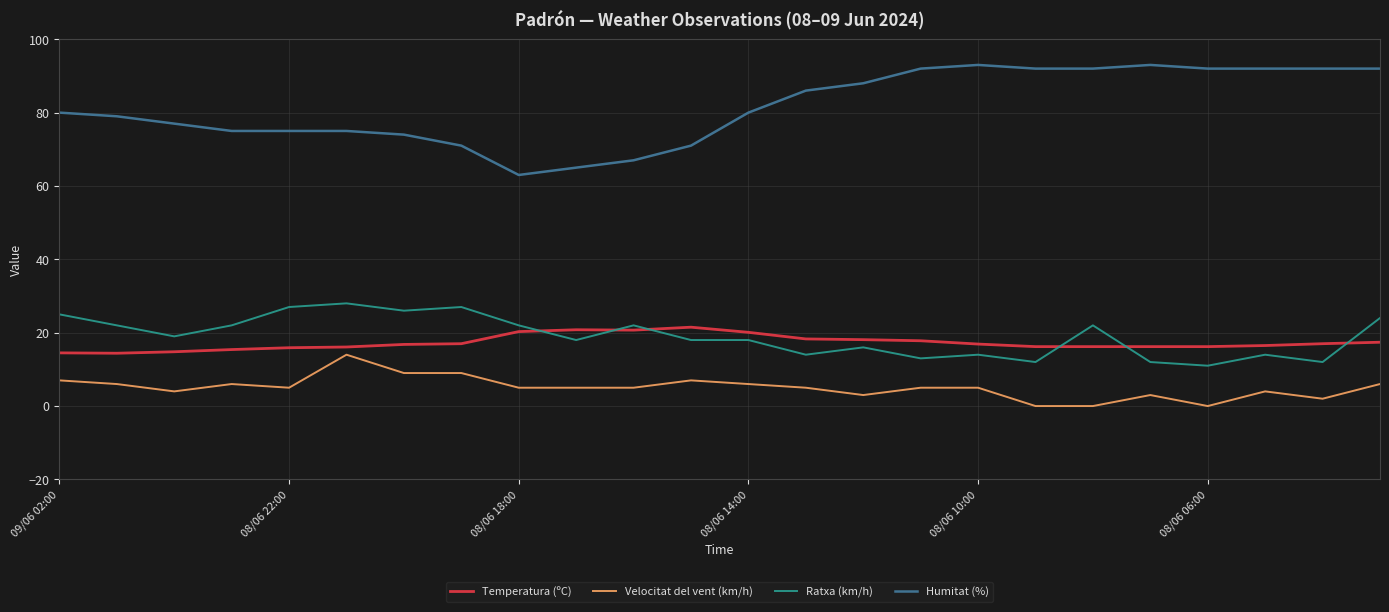

Which series has the largest total across all categories?

Humitat (%)